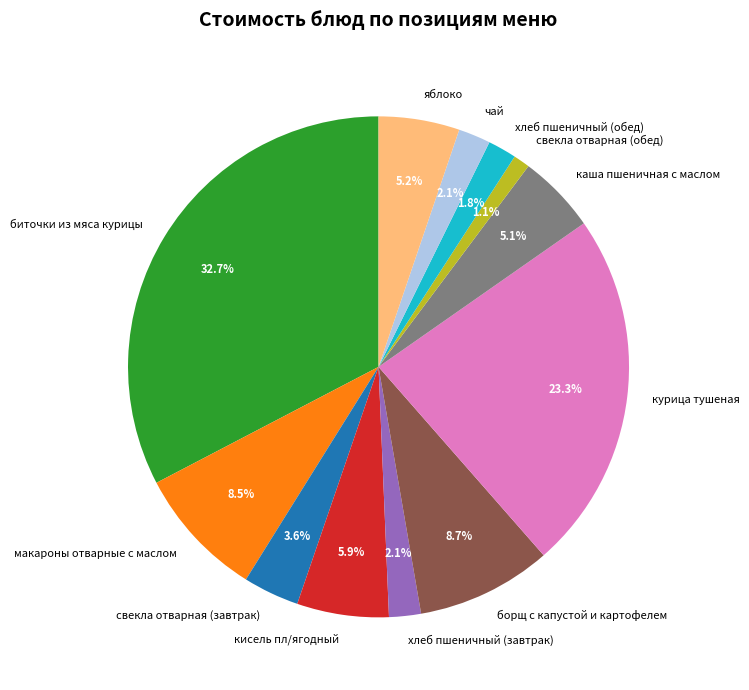

What is the ratio of the value at хлеб пшеничный (обед) to the value at кисель пл/ягодный?

0.3